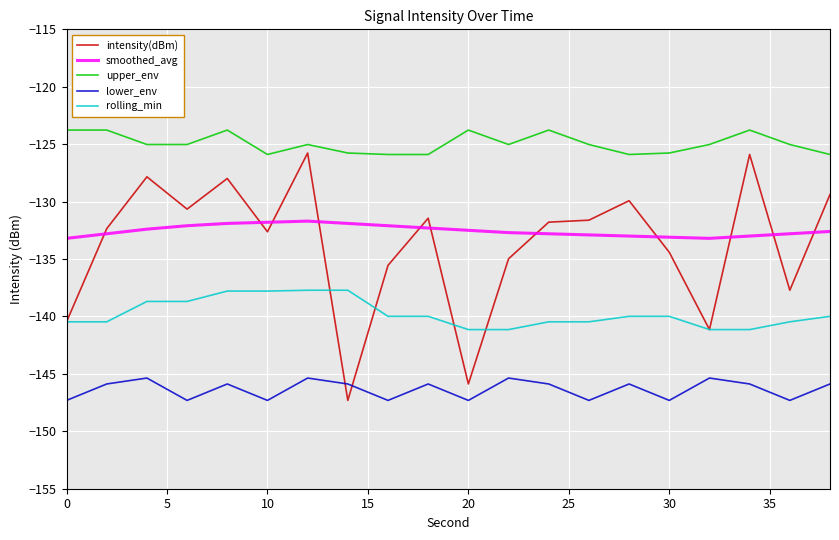

Count the number of categories in the chart.

20